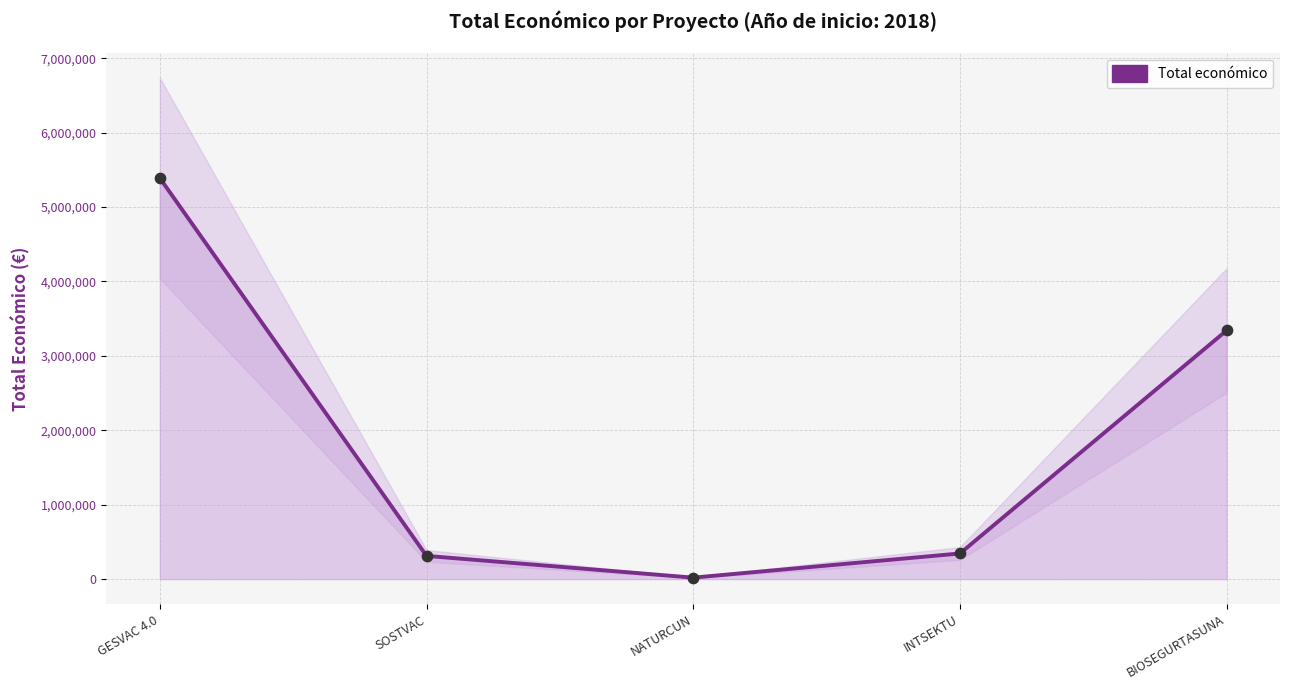

Approximately how many times larger is the value at GESVAC 4.0 compared to SOSTVAC?

17.3